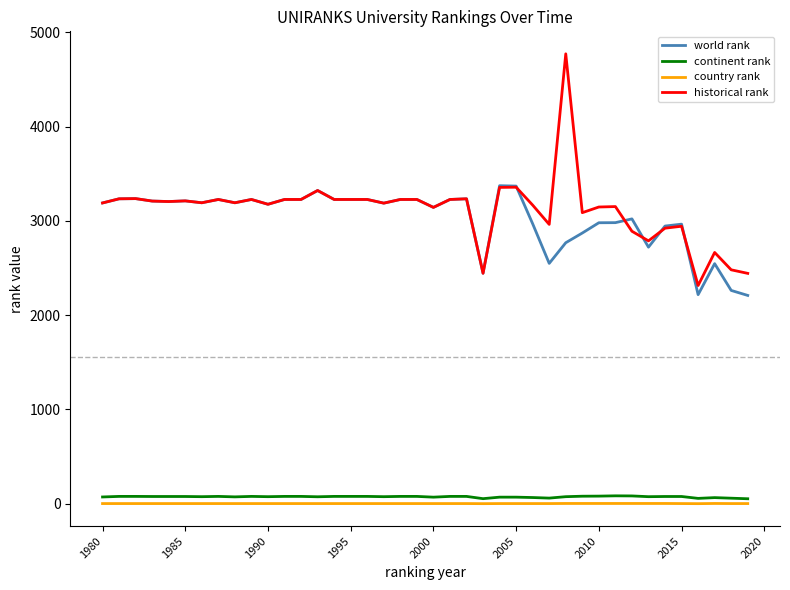

True or false: historical rank and country rank cross at least once.

False